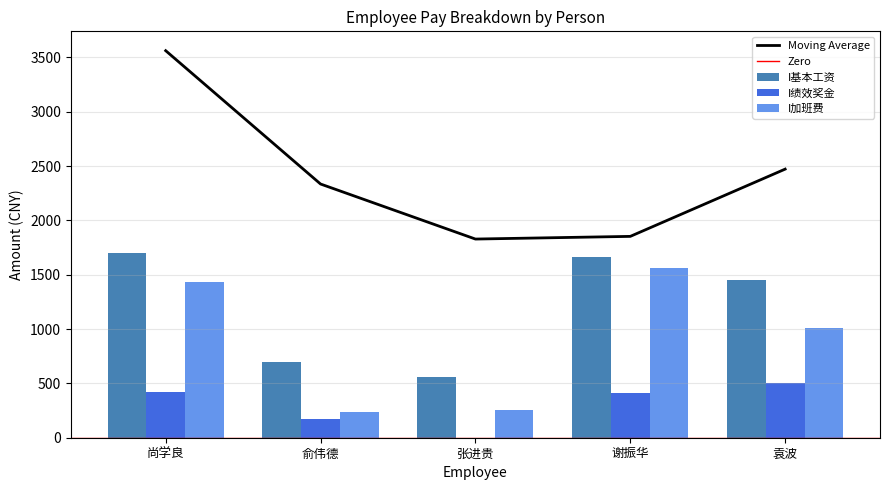

What is the sum of all I基本工资 values?

6075.0